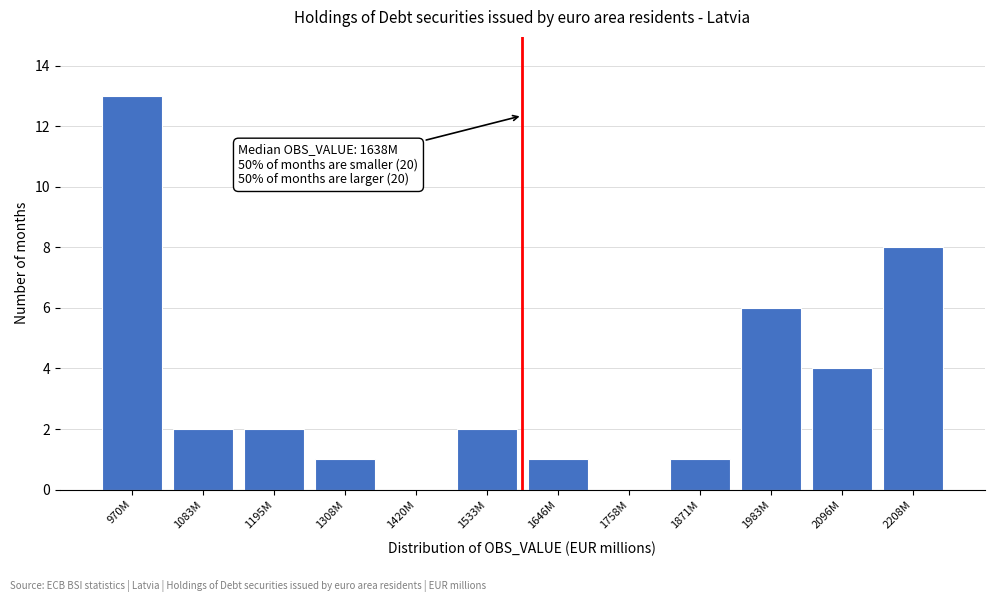

Reading left to right, transcribe all the data shown in this chart.

970M=13	1083M=2	1195M=2	1308M=1	1420M=0	1533M=2	1646M=1	1758M=0	1871M=1	1983M=6	2096M=4	2208M=8